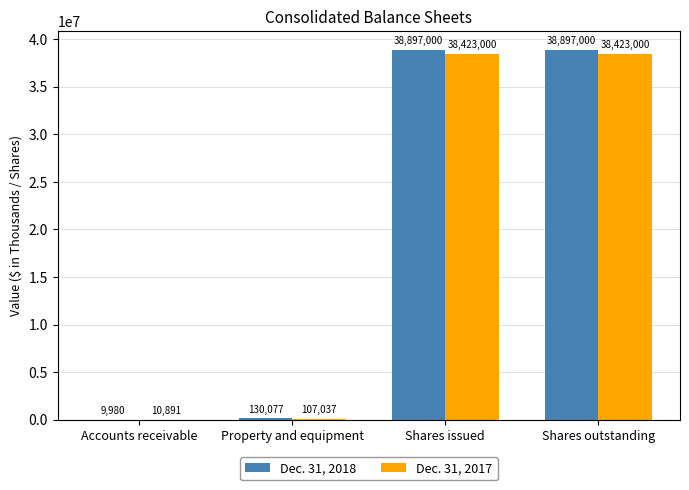

What is the approximate value of Dec. 31, 2017 at Shares outstanding, to the nearest 50?

38423000